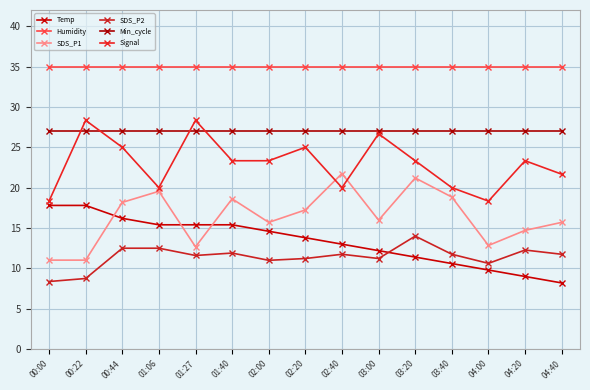

Reading left to right, what are all the values shown in this chart?

Temp: 17.8	17.8	16.2	15.4	15.4	15.4	14.6	13.8	13.0	12.2	11.4	10.6	9.8	9.0	8.2
Humidity: 35.0	35.0	35.0	35.0	35.0	35.0	35.0	35.0	35.0	35.0	35.0	35.0	35.0	35.0	35.0
SDS_P1: 11.0	11.0	18.2	19.5	12.7	18.6	15.7	17.2	21.8	16.0	21.2	18.8	12.8	14.7	15.7
SDS_P2: 8.4	8.8	12.5	12.5	11.6	11.9	11.0	11.2	11.8	11.2	14.0	11.8	10.6	12.3	11.8
Min_cycle: 27.0	27.0	27.0	27.0	27.0	27.0	27.0	27.0	27.0	27.0	27.0	27.0	27.0	27.0	27.0
Signal: 18.3	28.3	25.0	20.0	28.3	23.3	23.3	25.0	20.0	26.7	23.3	20.0	18.3	23.3	21.7